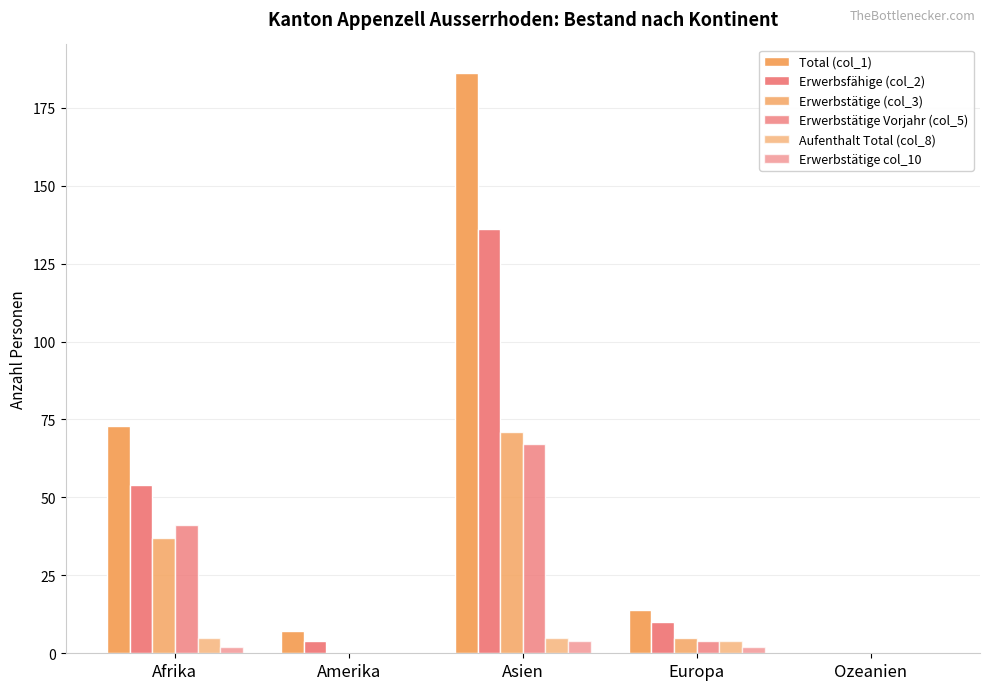

The value of Total (col_1) at Amerika is 10. True or false?

False